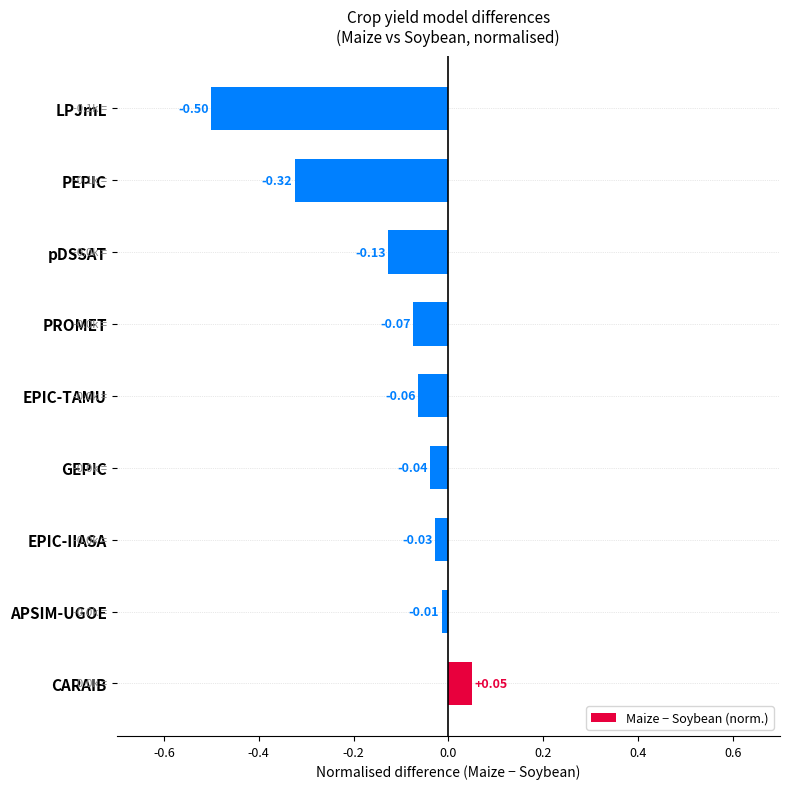

Rank the categories by value from highest to lowest.

CARAIB, APSIM-UGOE, EPIC-IIASA, GEPIC, EPIC-TAMU, PROMET, pDSSAT, PEPIC, LPJmL